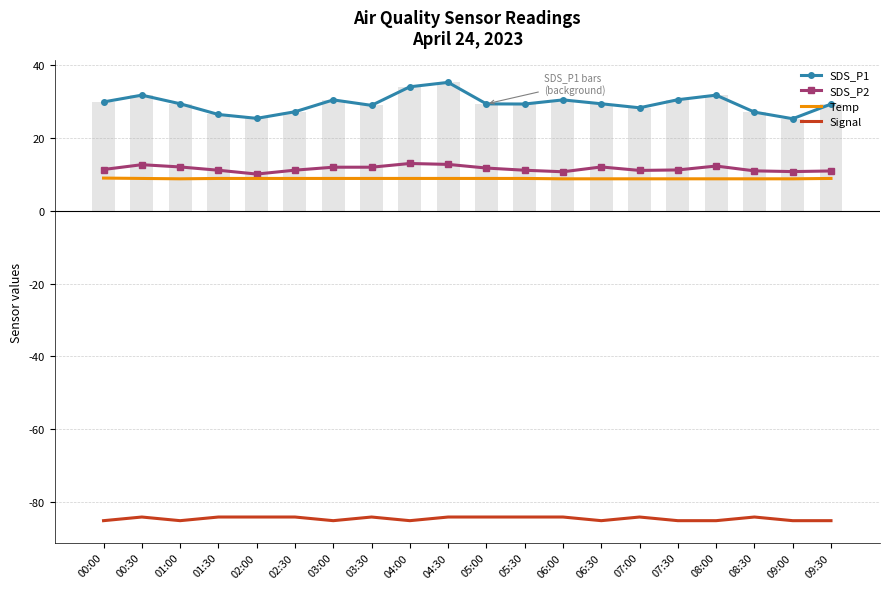

What position from the left is 08:00?

17